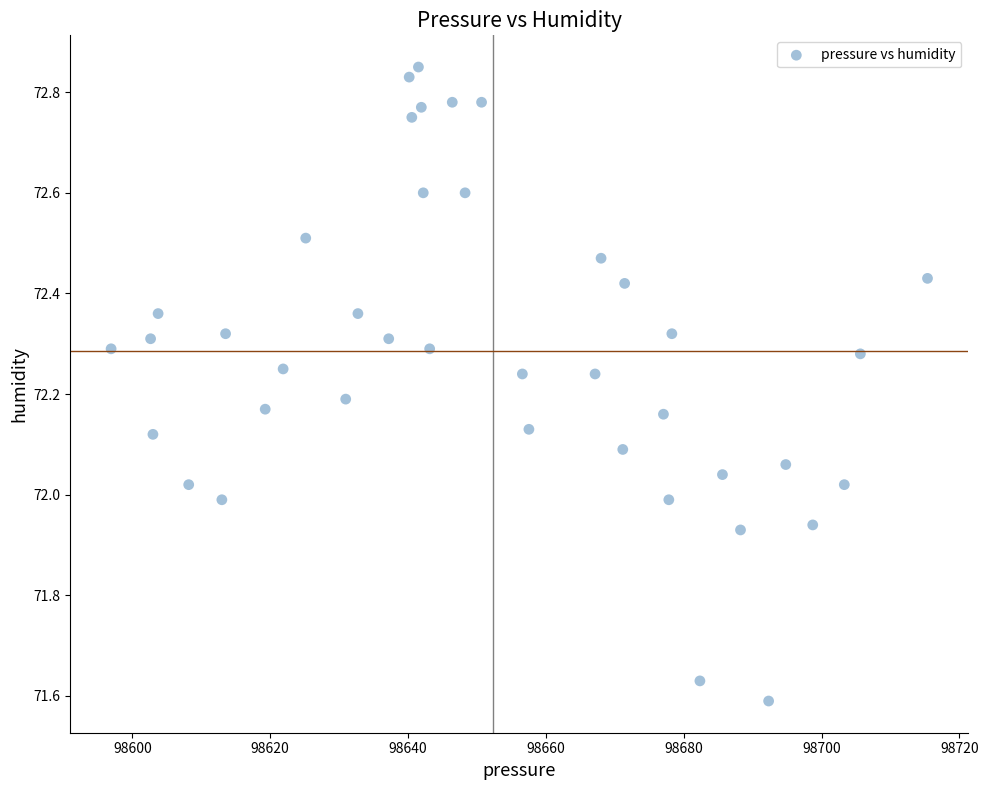

What is the range of X values (max minus min)?

118.4